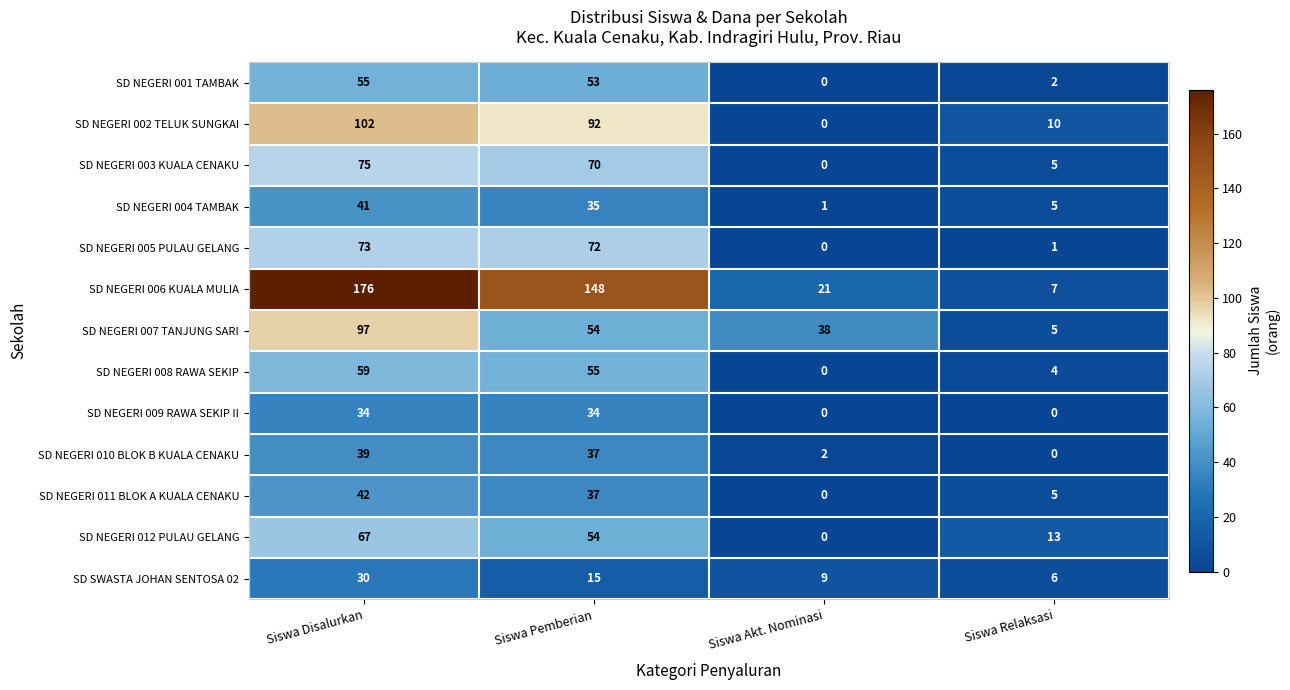

At how many categories does at least one series exceed 23?

3